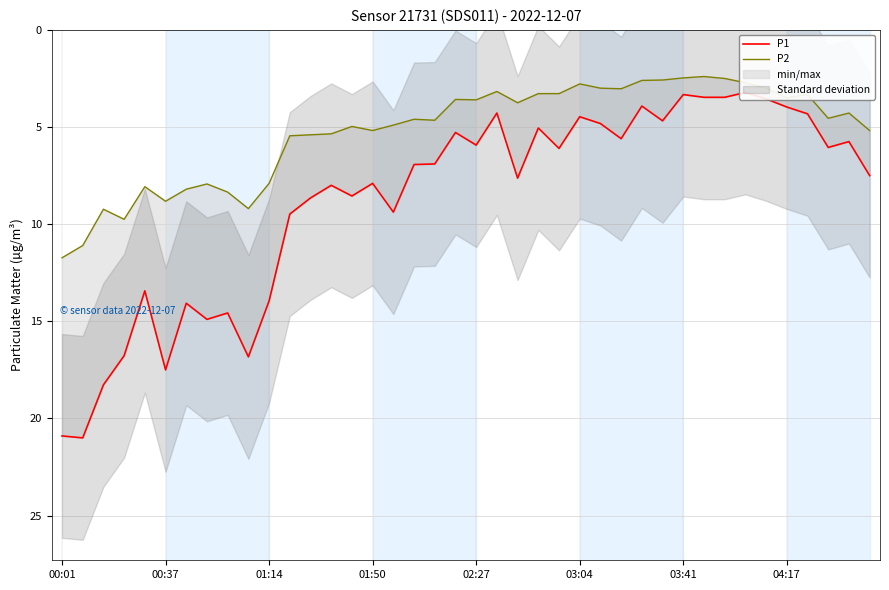

Between 14 and 23, which series saw the biggest shift?

P1